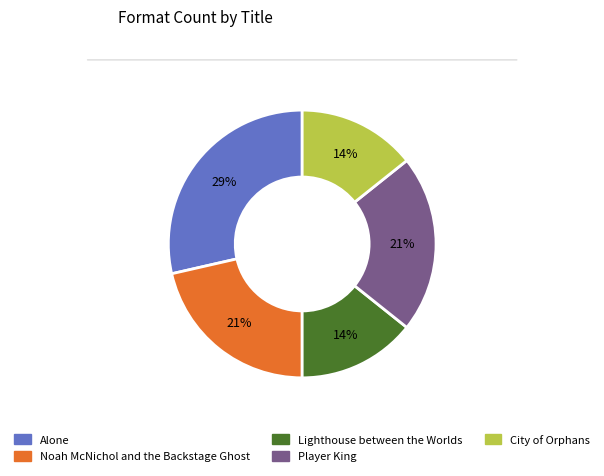

Is there a majority slice in this chart?

No